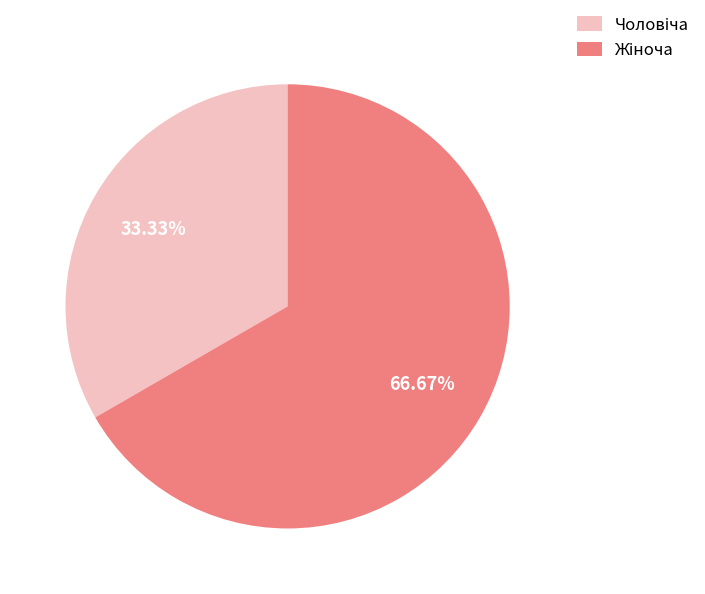

How many segments does this pie chart have?

2